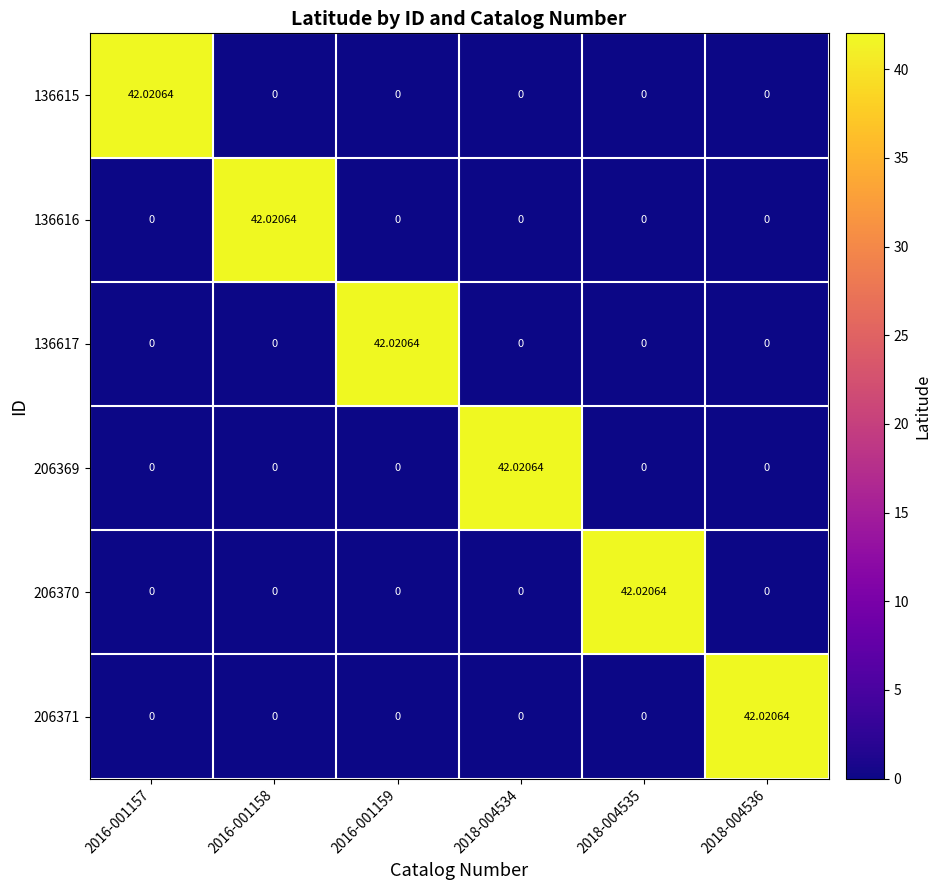

How many categories are shown in the chart?

6